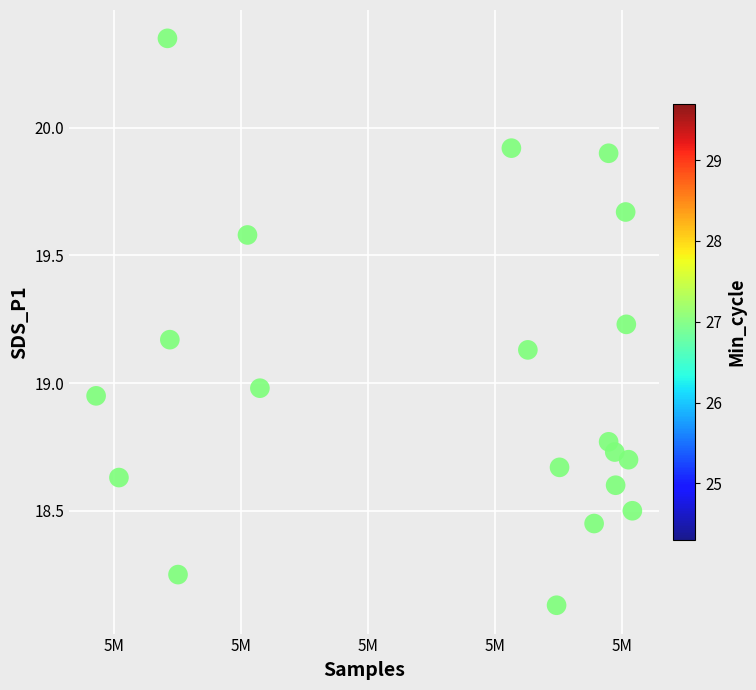

What is the range of Y values (max minus min)?

2.2